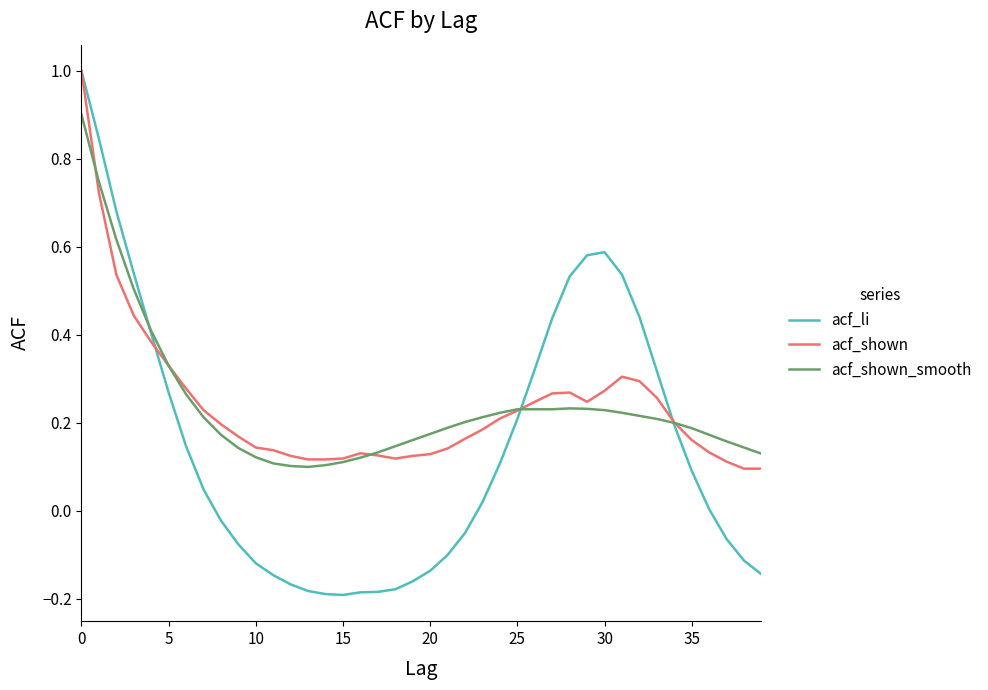

How many distinct data groups are displayed?

3